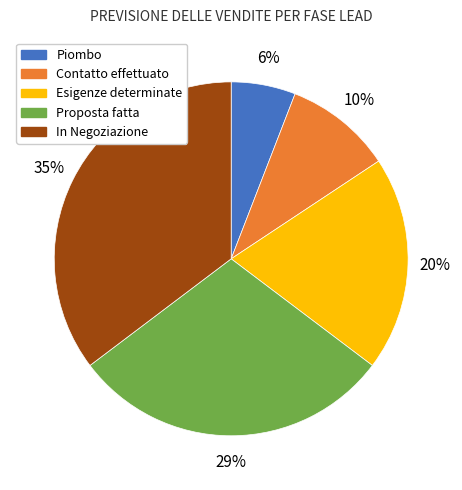

Is In Negoziazione the majority of the pie?

No